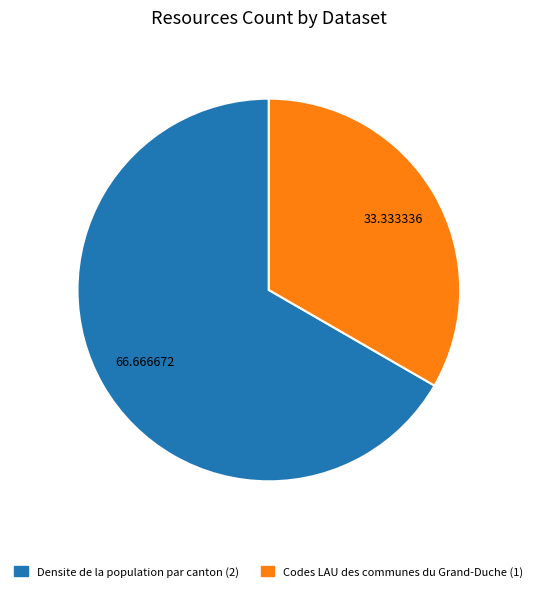

Rank the categories by value from lowest to highest.

Codes LAU des communes du Grand-Duche, Densite de la population par canton